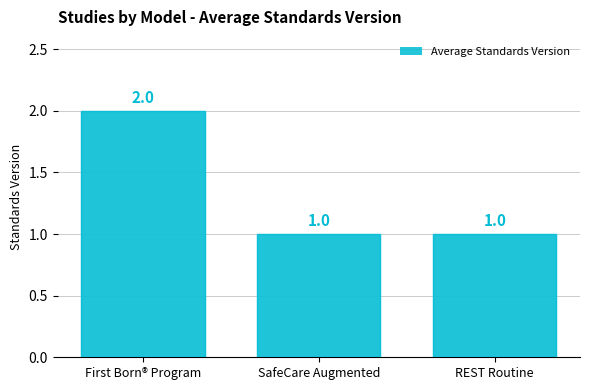

What is the value of the 1st bar from the left?

2